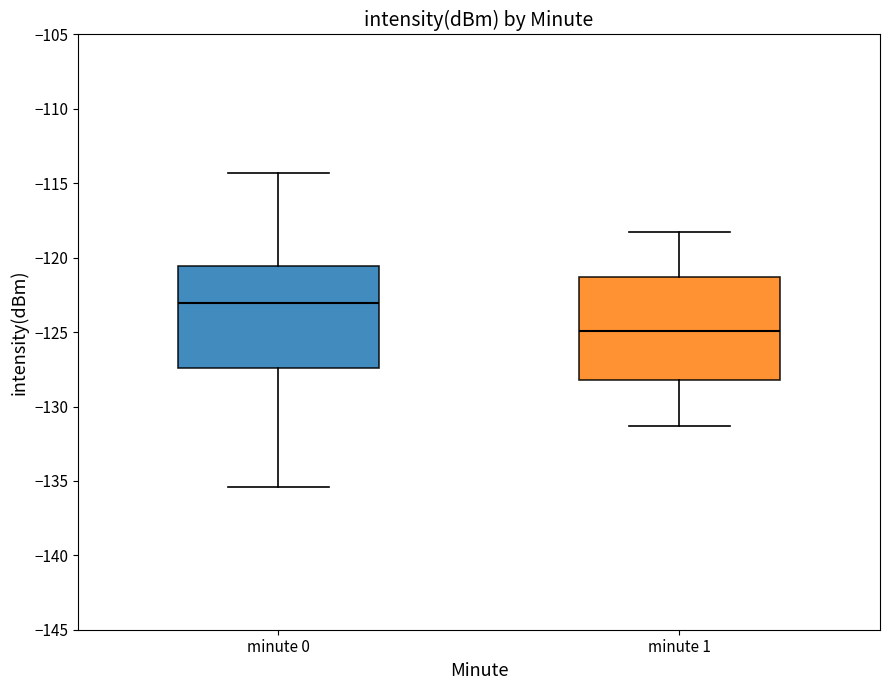

Where does the median line of the box for minute 0 sit on the y-axis? The values are not printed on the chart, so give them approximately, as read against the axis.

-123.0